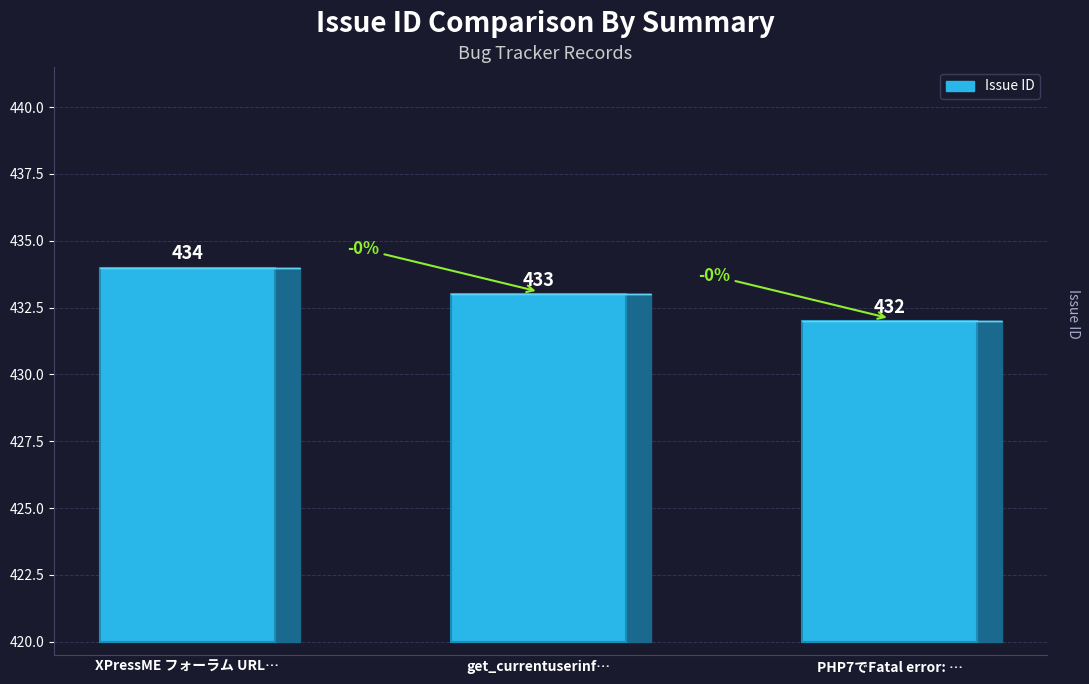

Which label corresponds to the largest value in the chart?

XPressME フォーラム URL 変更対策